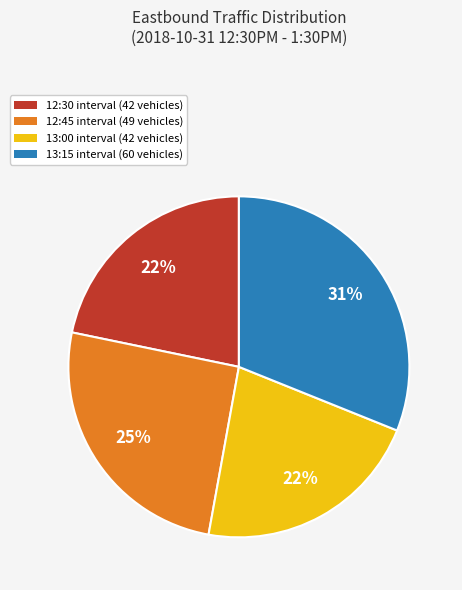

What percentage is the 13:00 slice, to the nearest percent?

22%